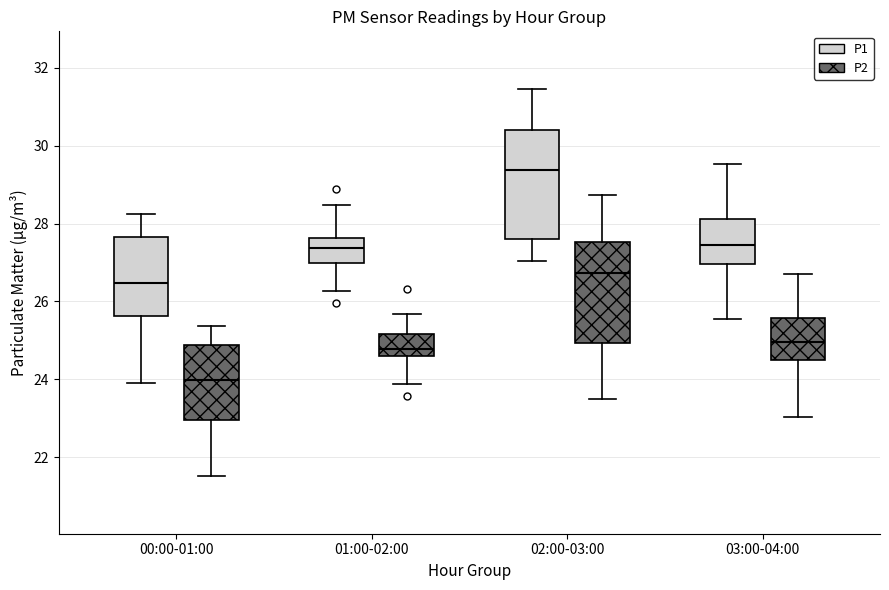

Which box has the lowest median line?

00:00-01:00 (P2)